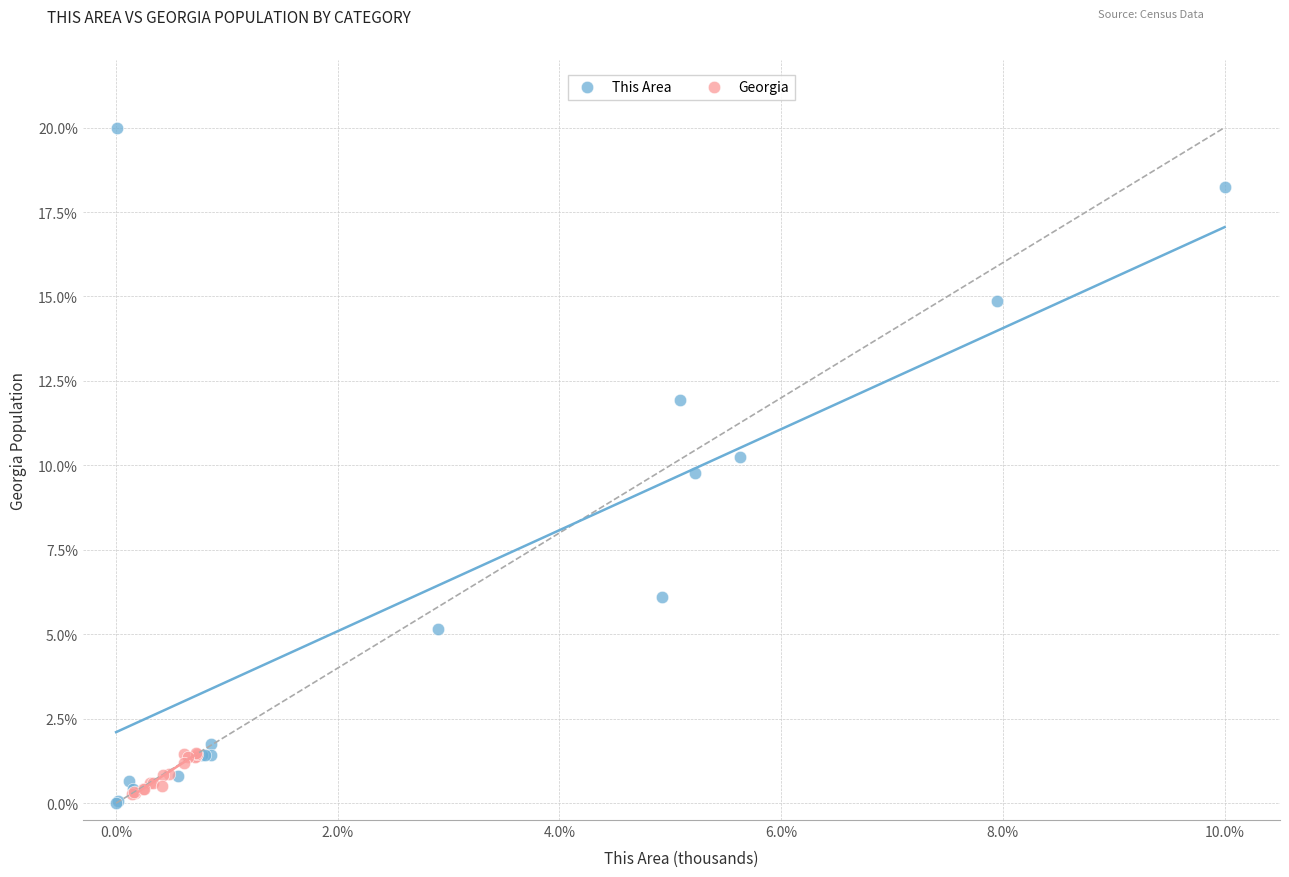

Which series reaches the minimum Y coordinate?

This Area